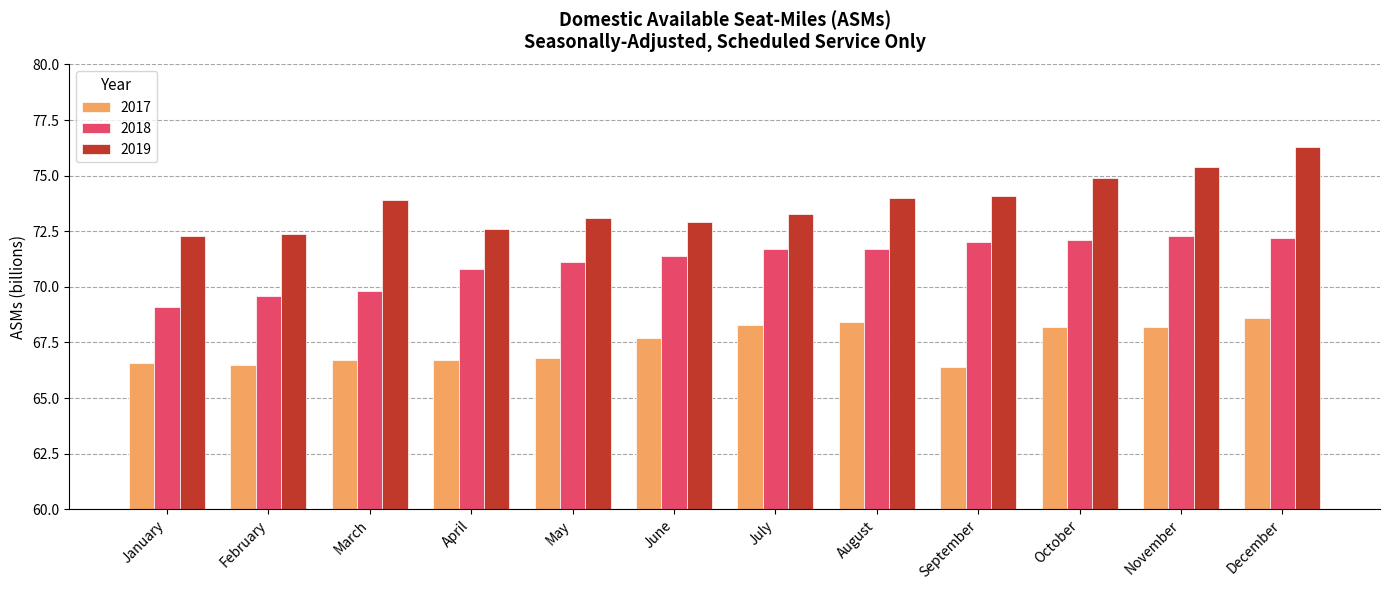

Which series changed the most between February and July?

2018